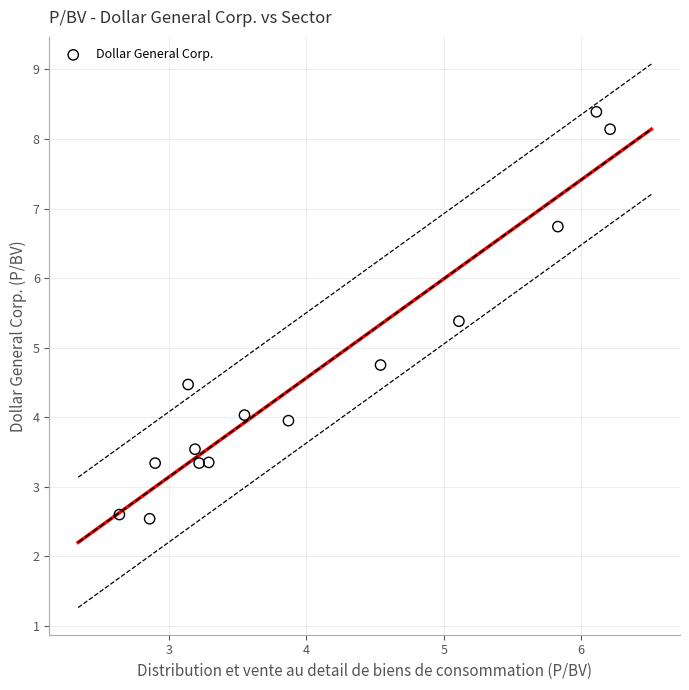

What is the range of X values (max minus min)?

3.6